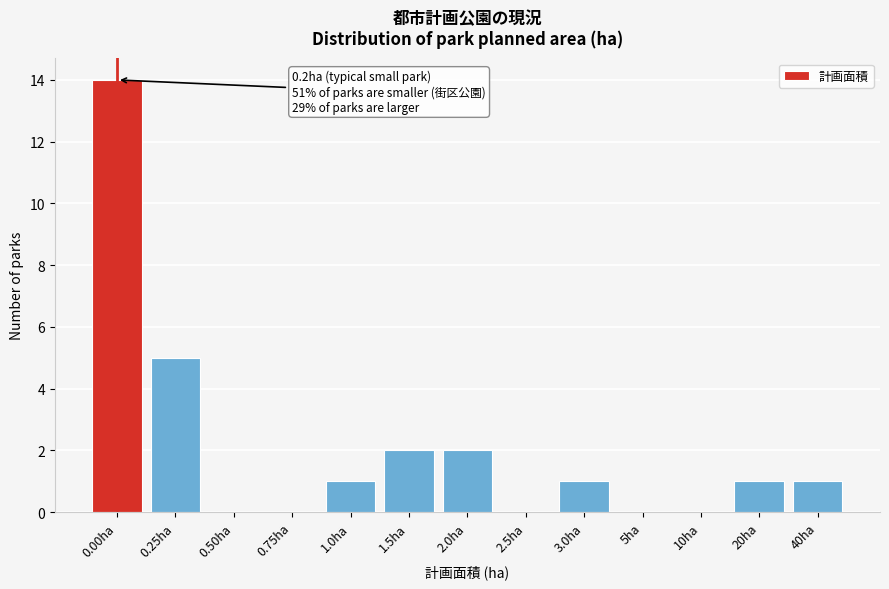

Reading left to right, what are all the values shown in this chart?

0.00ha=14	0.25ha=5	0.50ha=0	0.75ha=0	1.0ha=1	1.5ha=2	2.0ha=2	2.5ha=0	3.0ha=1	5ha=0	10ha=0	20ha=1	40ha=1